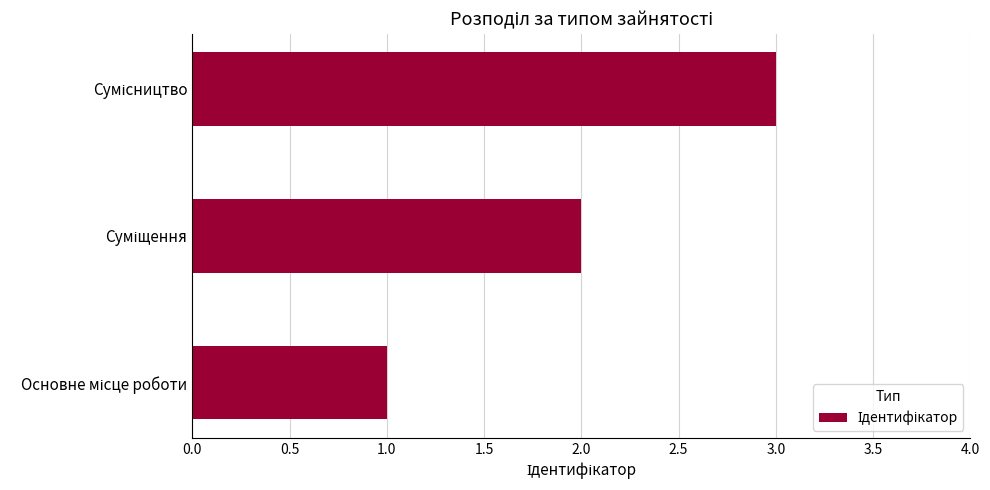

What is the maximum value shown in the chart?

3